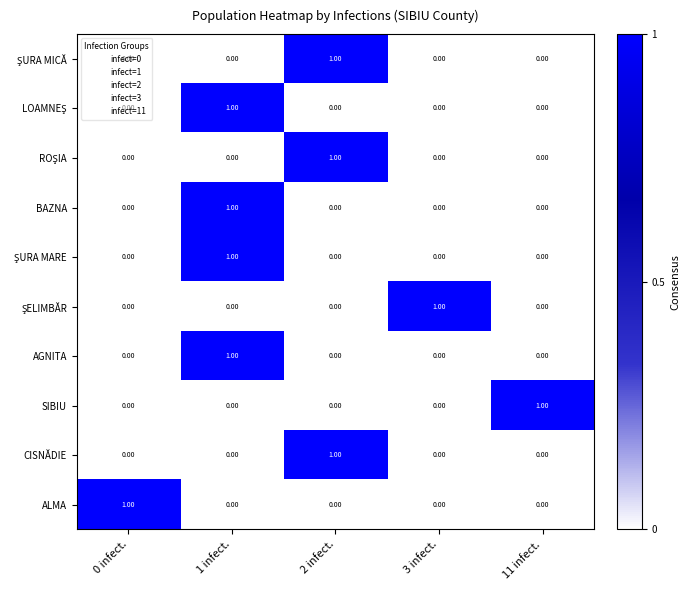

How many positive values does the SIBIU series have?

1